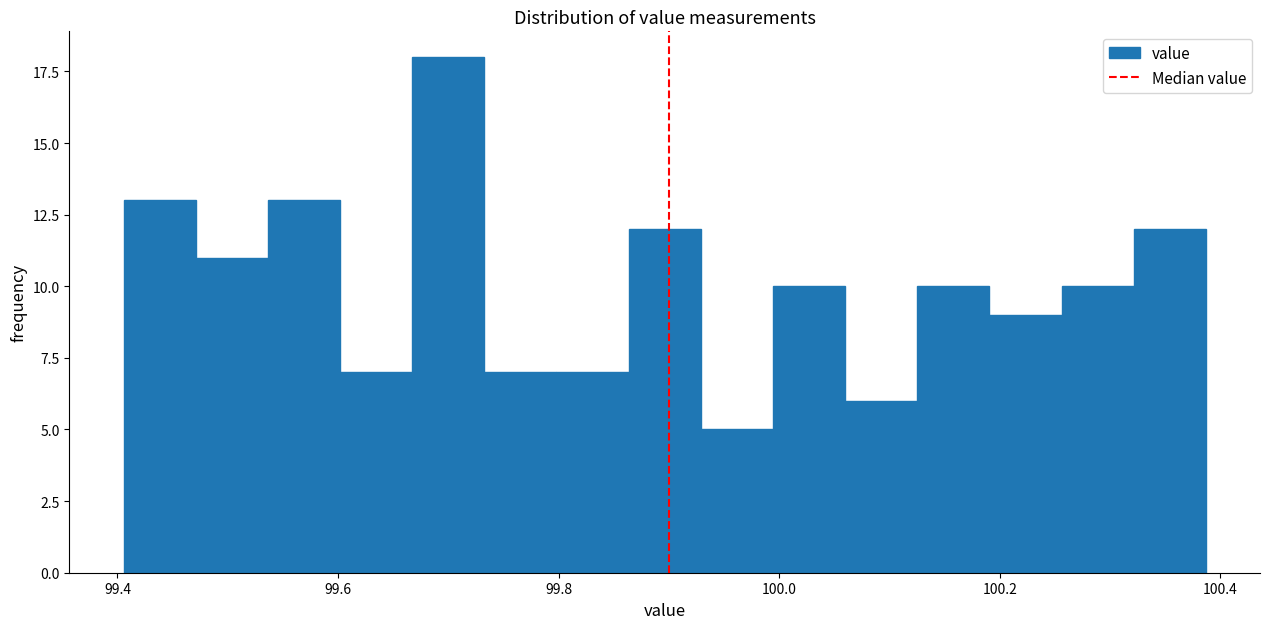

Read against the x-axis, roughly where is the centre of the tallest bar?

99.70